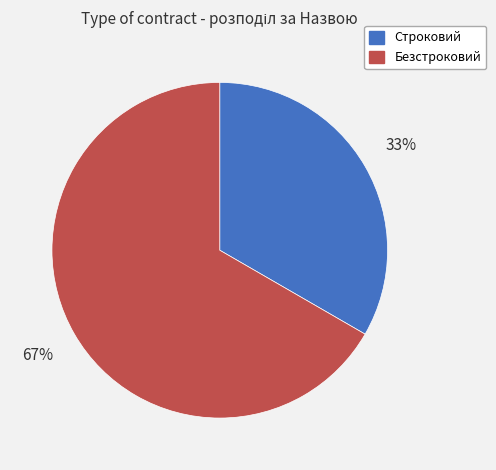

Which category has the biggest portion of the pie?

Безстроковий